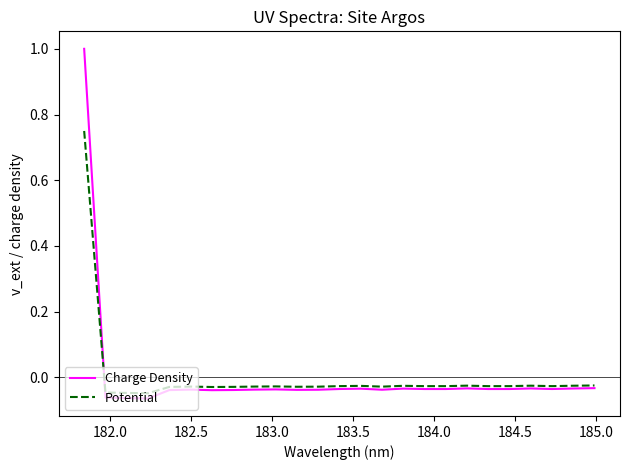

What is the greatest value displayed?

1.0